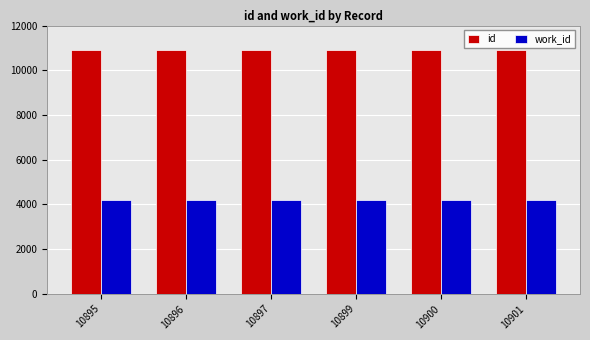

What is the difference between the maximum and minimum values in the id series?

6